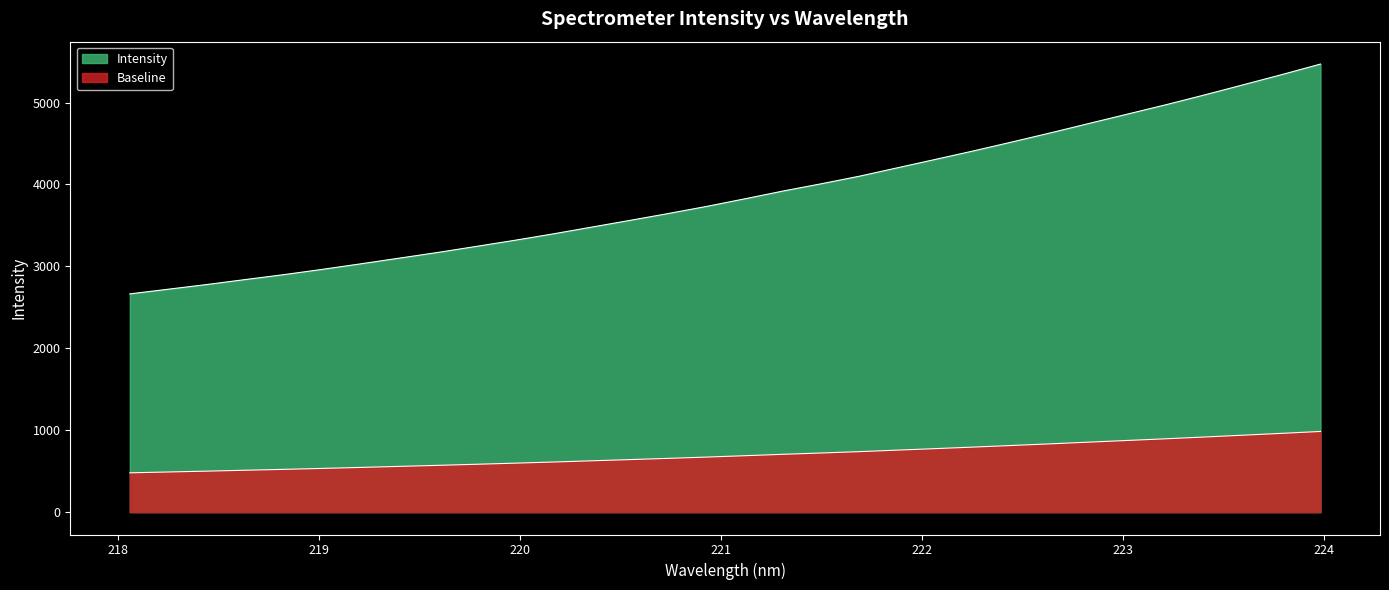

At which label is the value closest to 4066?

221.6902